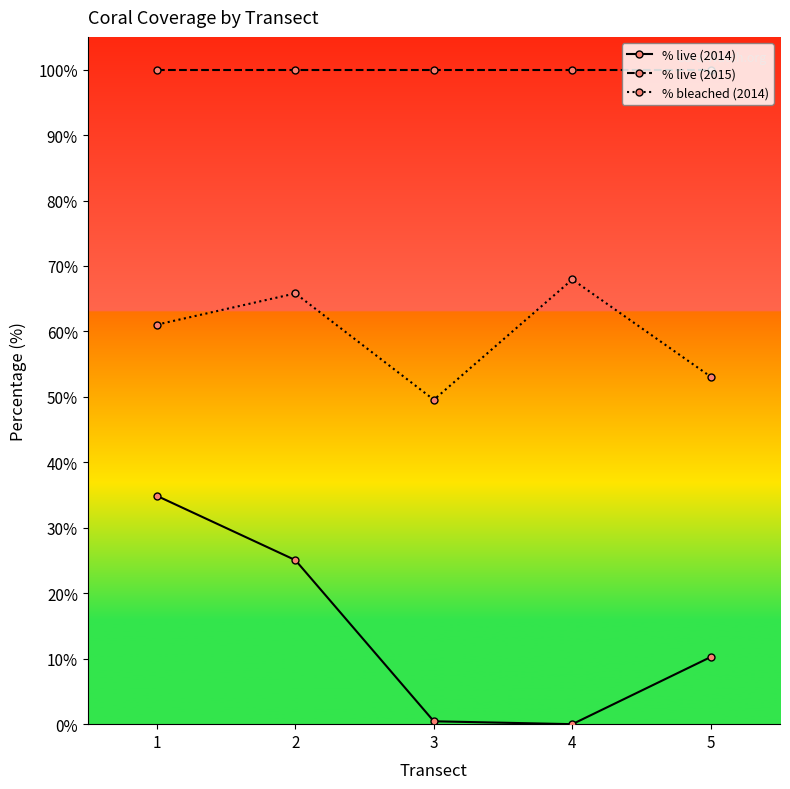

List the labels in order of % bleached (2014) value, smallest first.

3, 5, 1, 2, 4